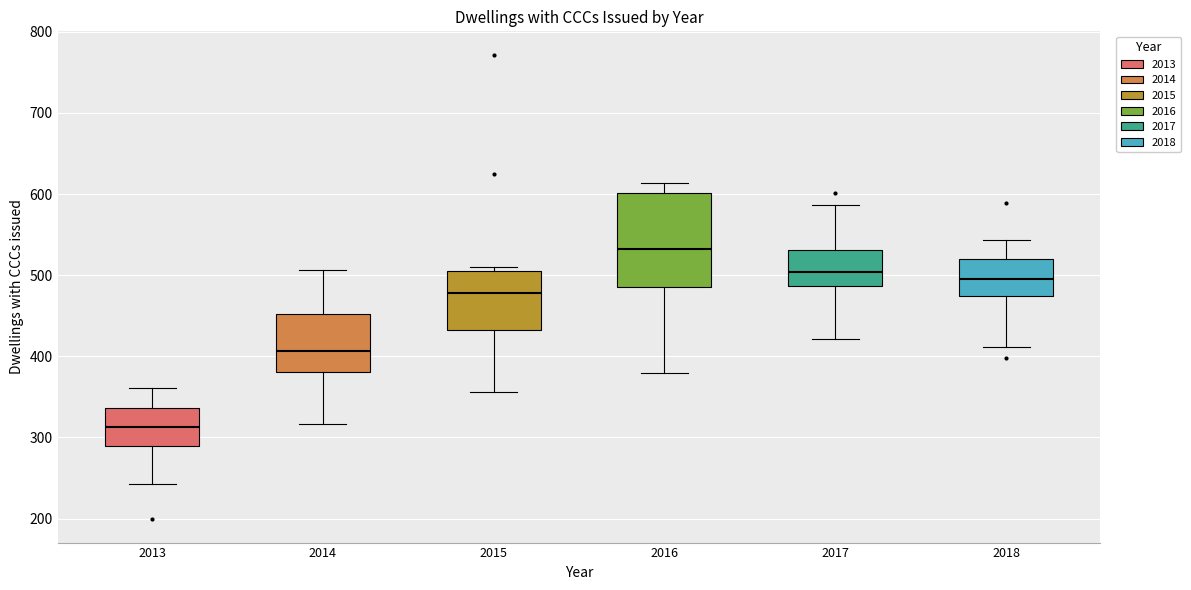

Which box has the lowest median line?

2013